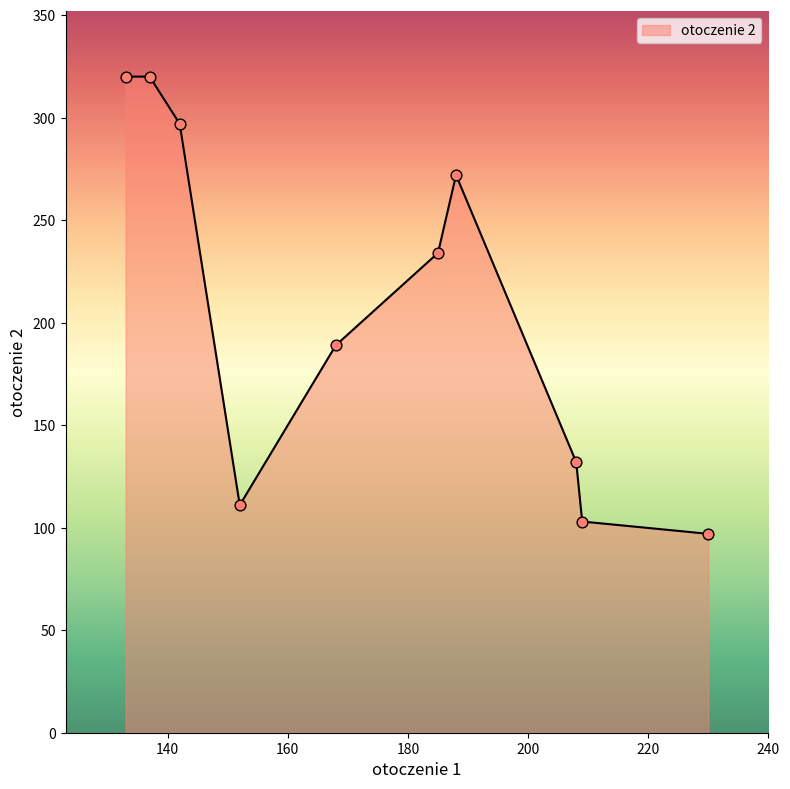

What is the smallest value displayed?

97